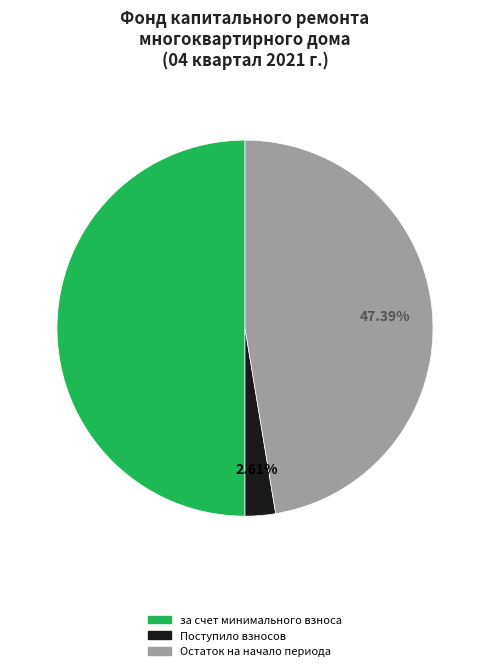

Which slice is the largest?

за счет минимального взноса